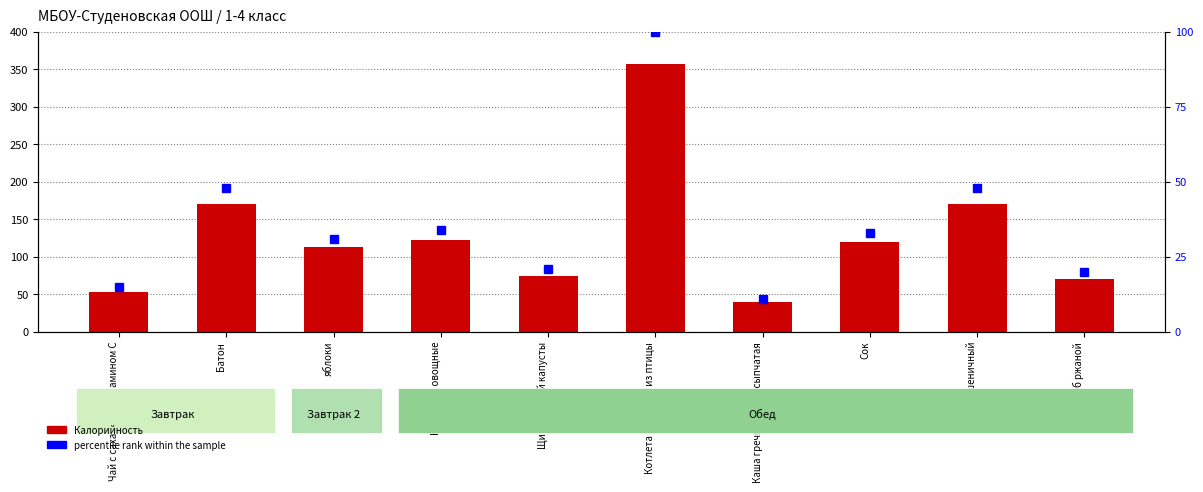

Reading left to right, extract all data points from this chart.

Калорийность: 53.0	170.0	112.2	122.0	74.0	357.0	39.0	119.0	169.8	70.6
percentile rank within the sample: 15.0	48.0	31.0	34.0	21.0	100.0	11.0	33.0	48.0	20.0